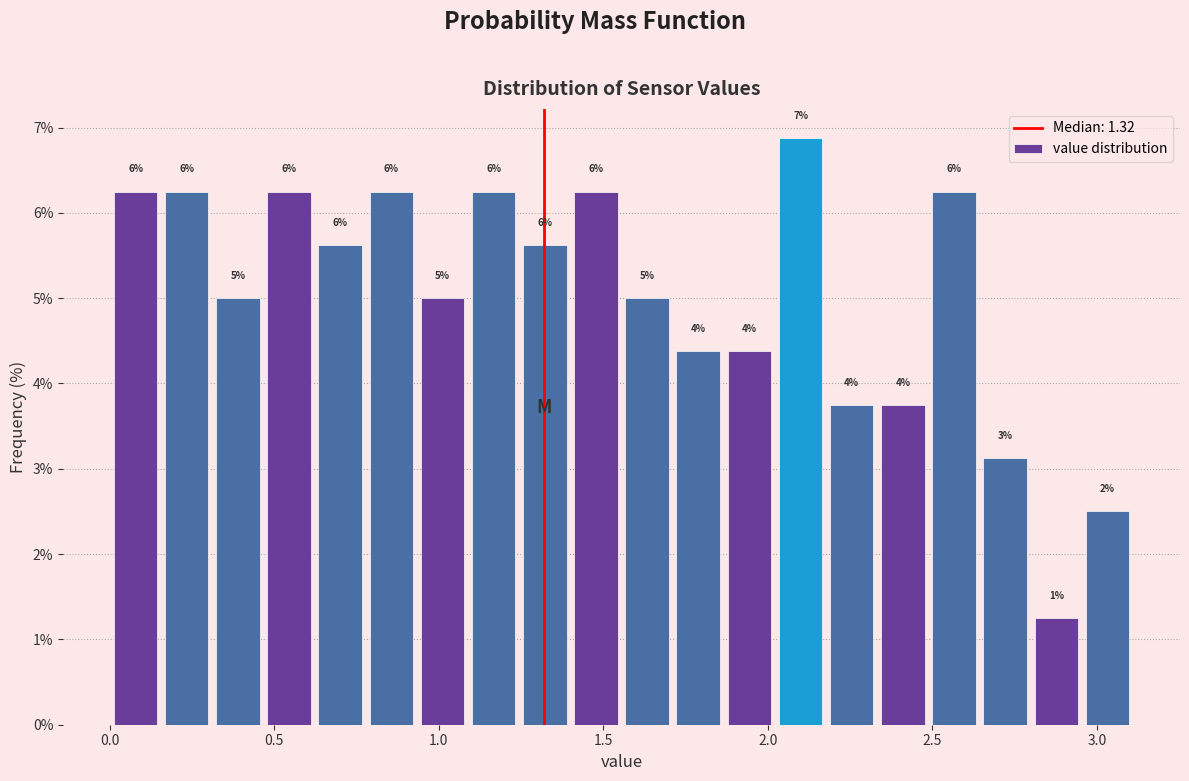

Read against the x-axis, roughly where is the centre of the tallest bar?

2.10